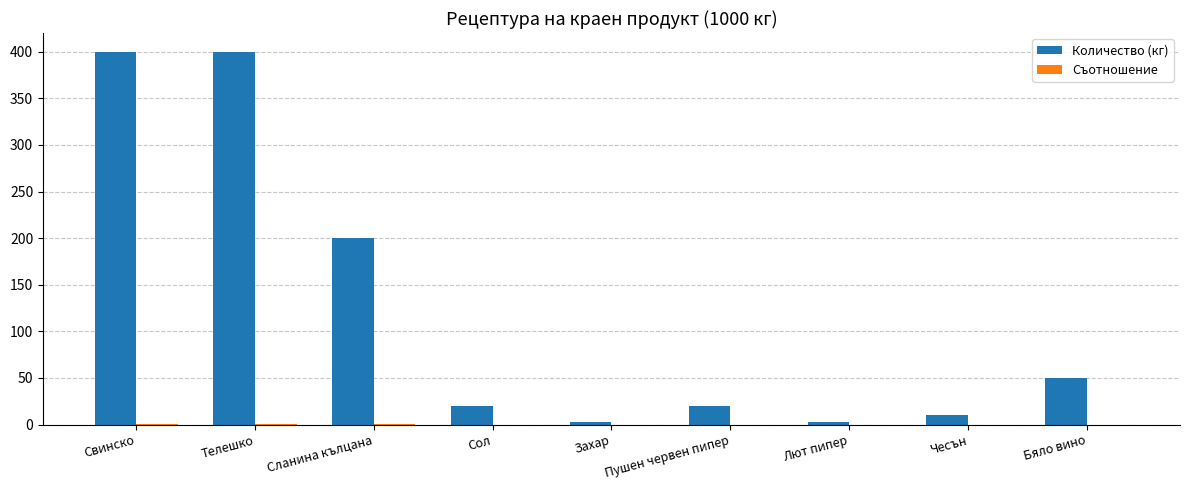

The Количество (кг) series shows 609.8 at Свинско. True or false?

False